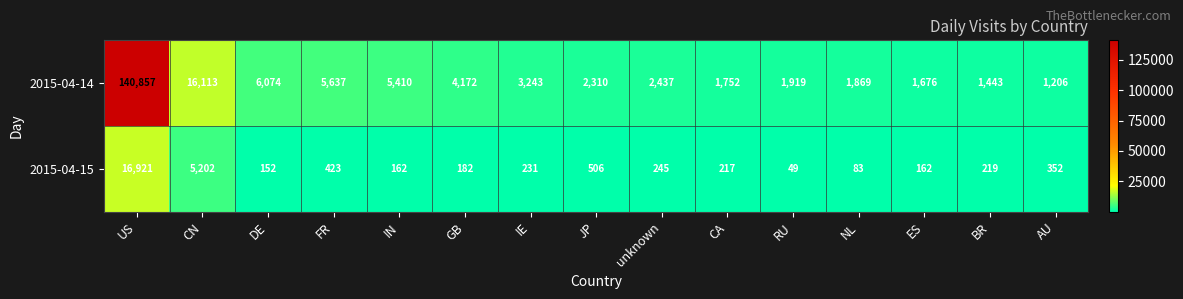

Reading left to right, transcribe all the data shown in this chart.

2015-04-14: 140857	16113	6074	5637	5410	4172	3243	2310	2437	1752	1919	1869	1676	1443	1206
2015-04-15: 16921	5202	152	423	162	182	231	506	245	217	49	83	162	219	352